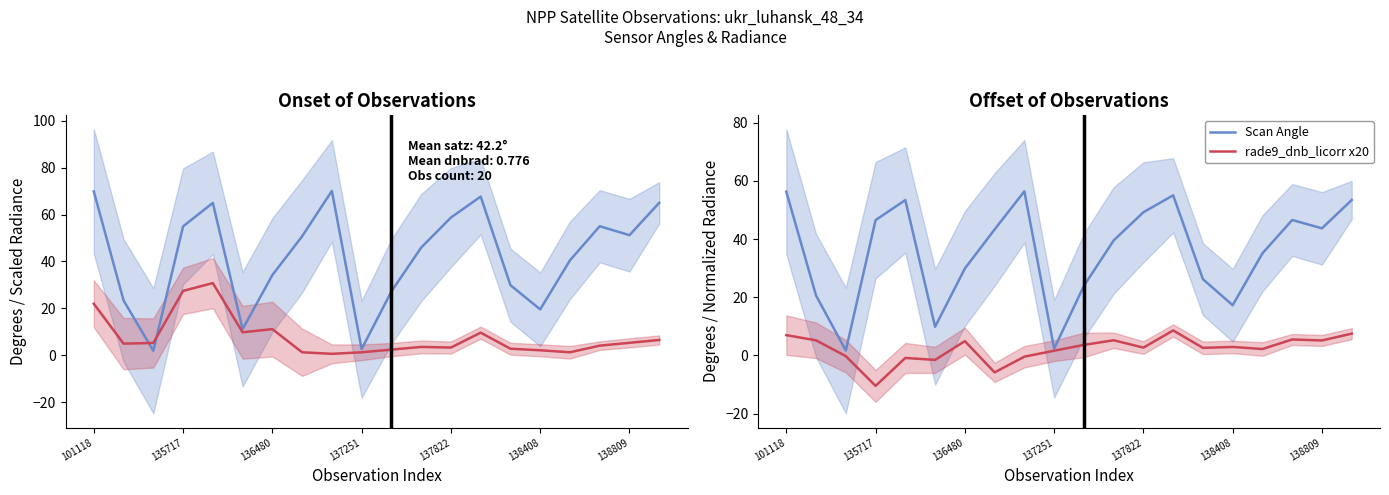

The rade9_dnb_licorr x20 series shows -5.6 at 135717. True or false?

False